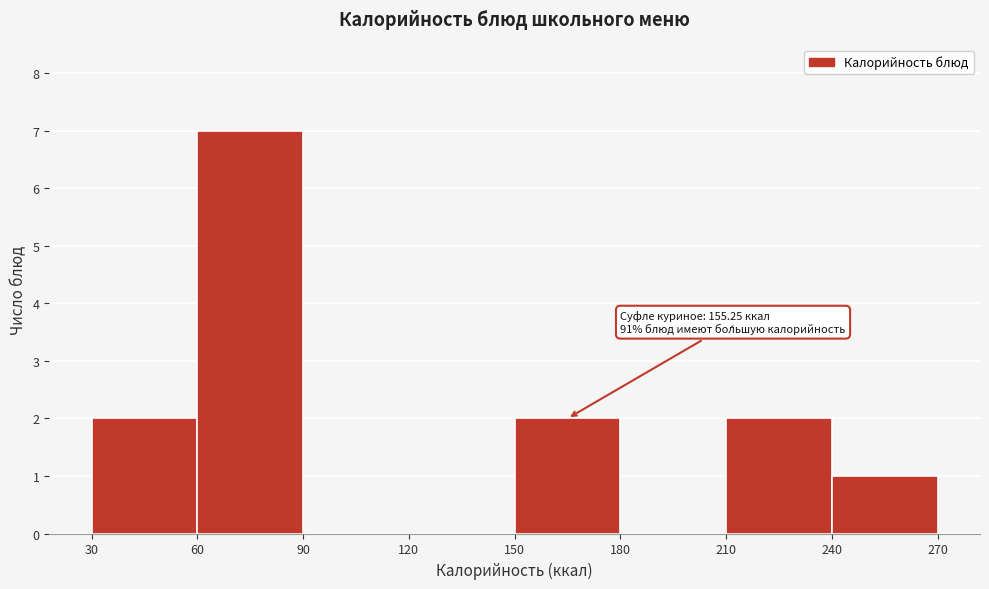

Over which range of the x-axis is the bar tallest?

60 to 90